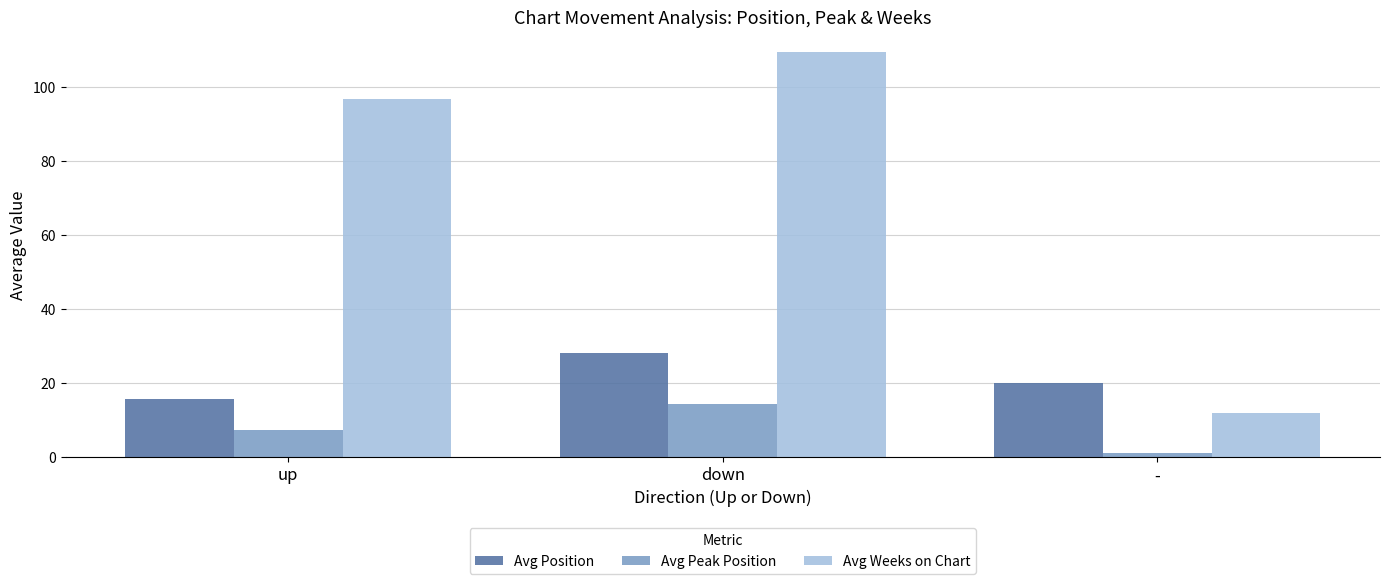

The value of Avg Position at down is 28.1. True or false?

True